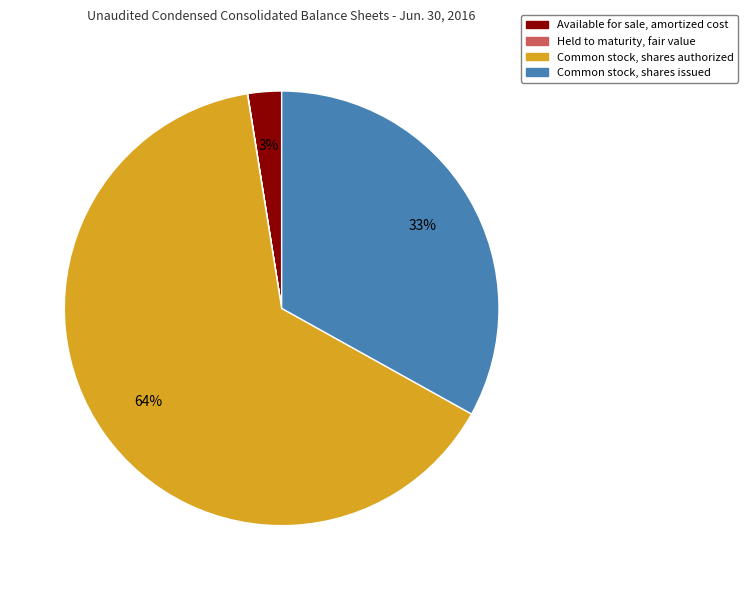

What is the ratio of the value at Common stock, shares issued to the value at Common stock, shares authorized?

0.5